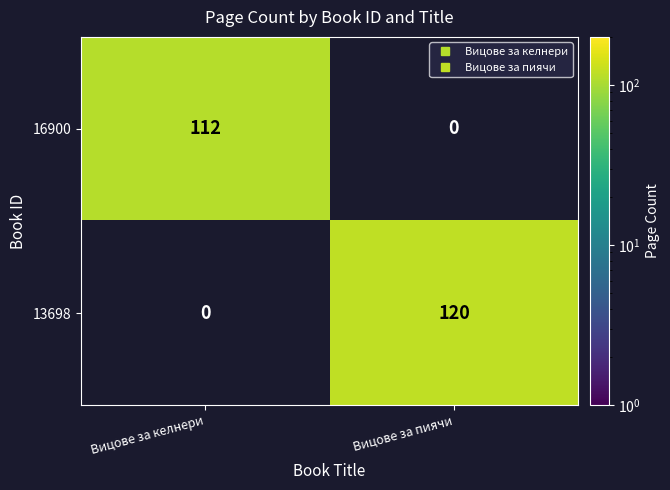

What is the sum of the 16900 values at Вицове за келнери and Вицове за пиячи?

112